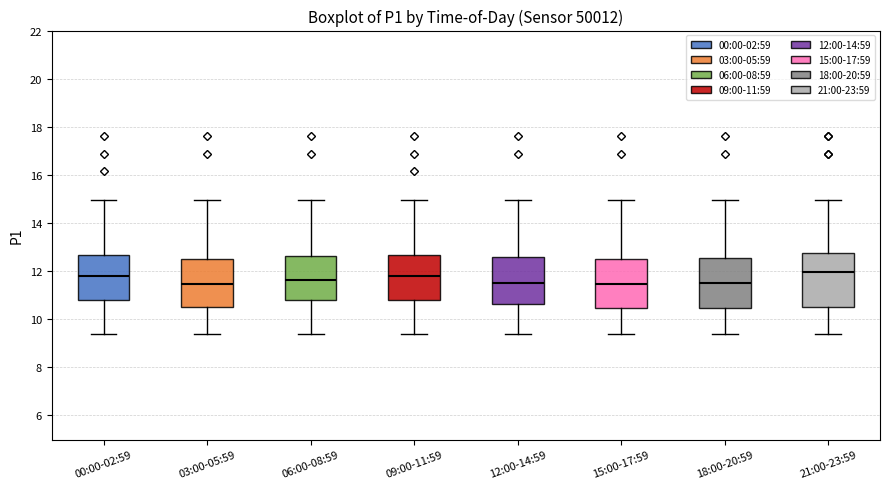

Where does the upper whisker of the box for 21:00-23:59 end on the y-axis? The values are not printed on the chart, so give them approximately, as read against the axis.

15.0